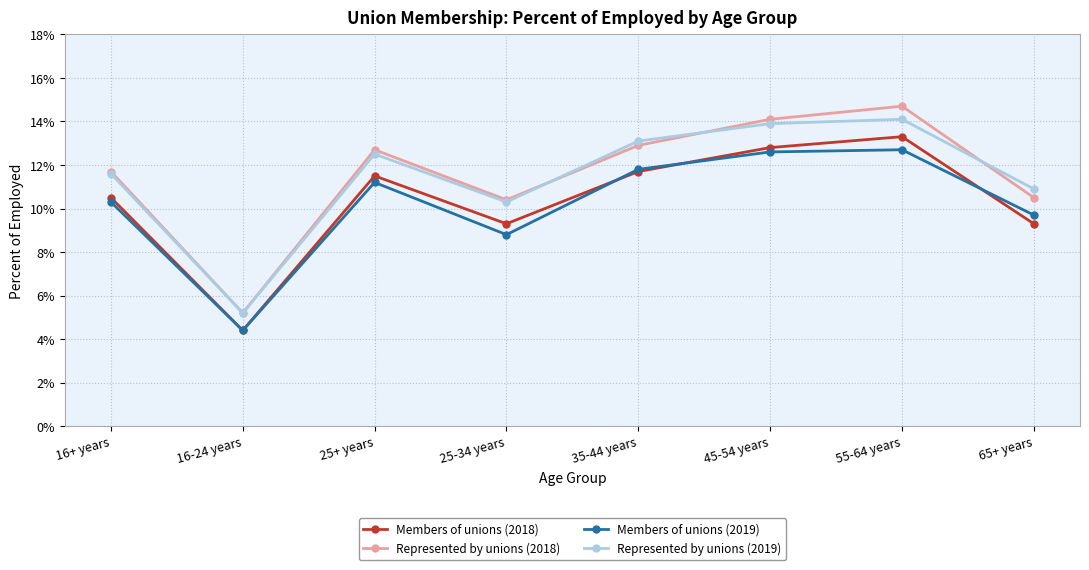

How many interior local peaks does the Members of unions (2019) series have?

2